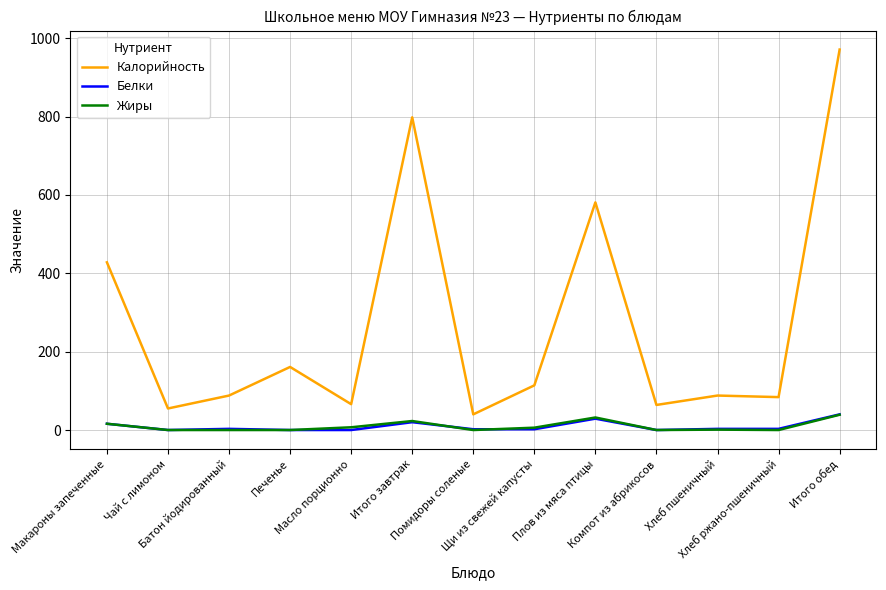

The Калорийность series shows 66 at Масло порционно. True or false?

True